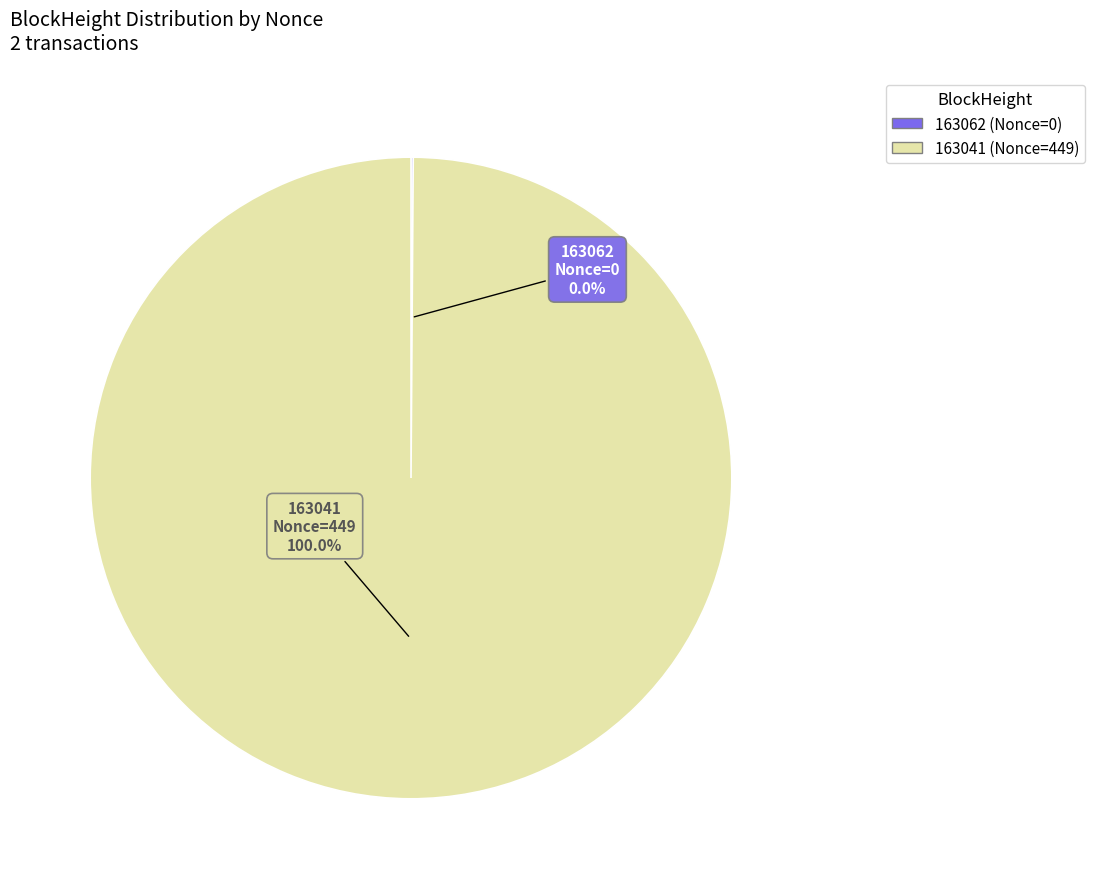

To the nearest percent, what percentage of the pie is 163041?

100%